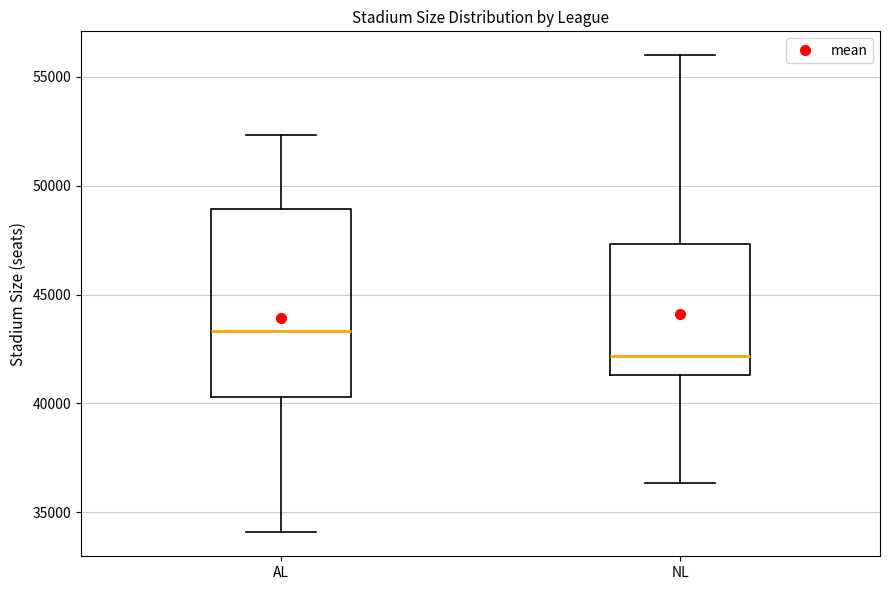

Comparing the boxes themselves (not the whiskers), which one is the tallest?

AL